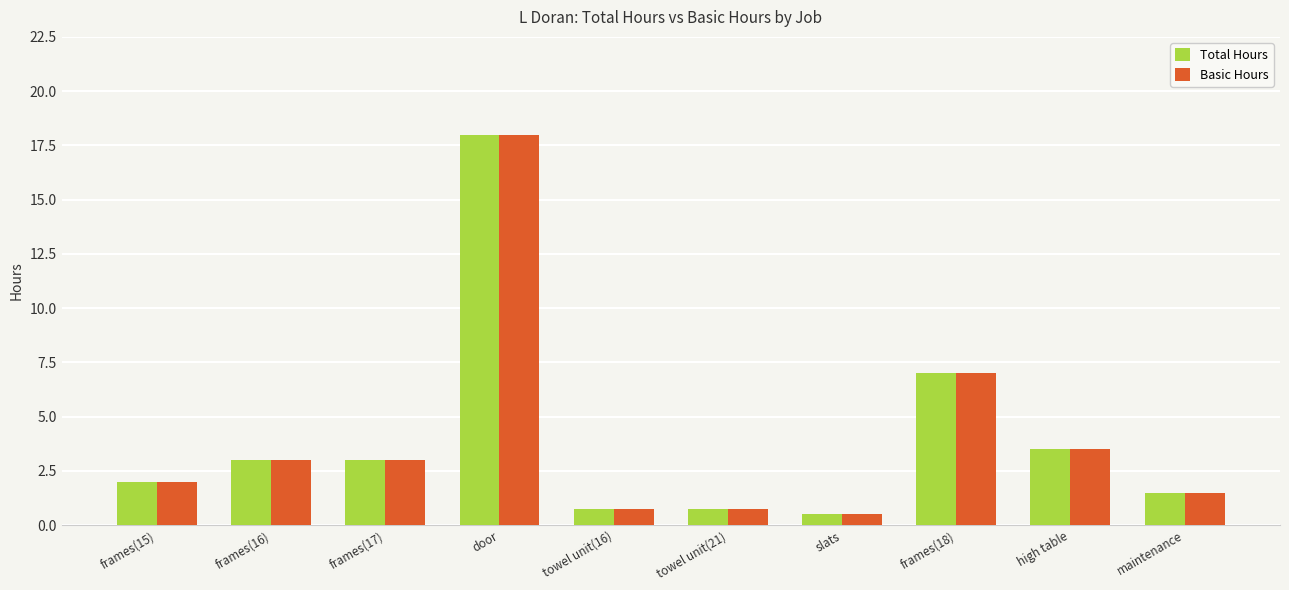

How many bars are there in each group?

2